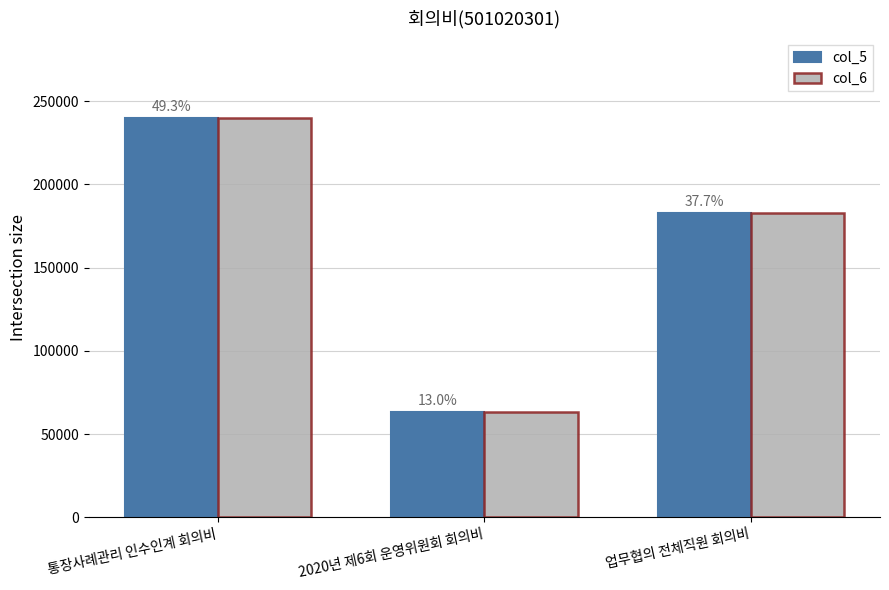

How many bars are there in total?

6